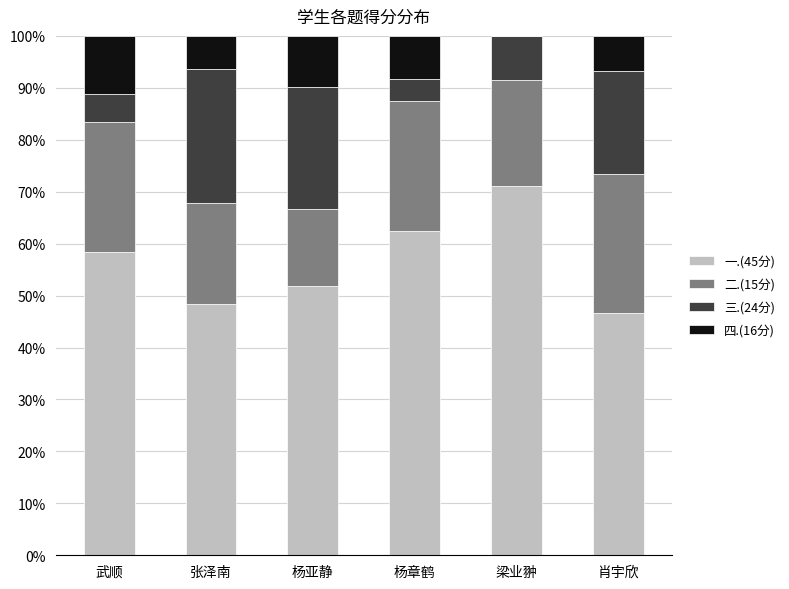

At which label does 一.(45分) reach its peak?

梁业翀